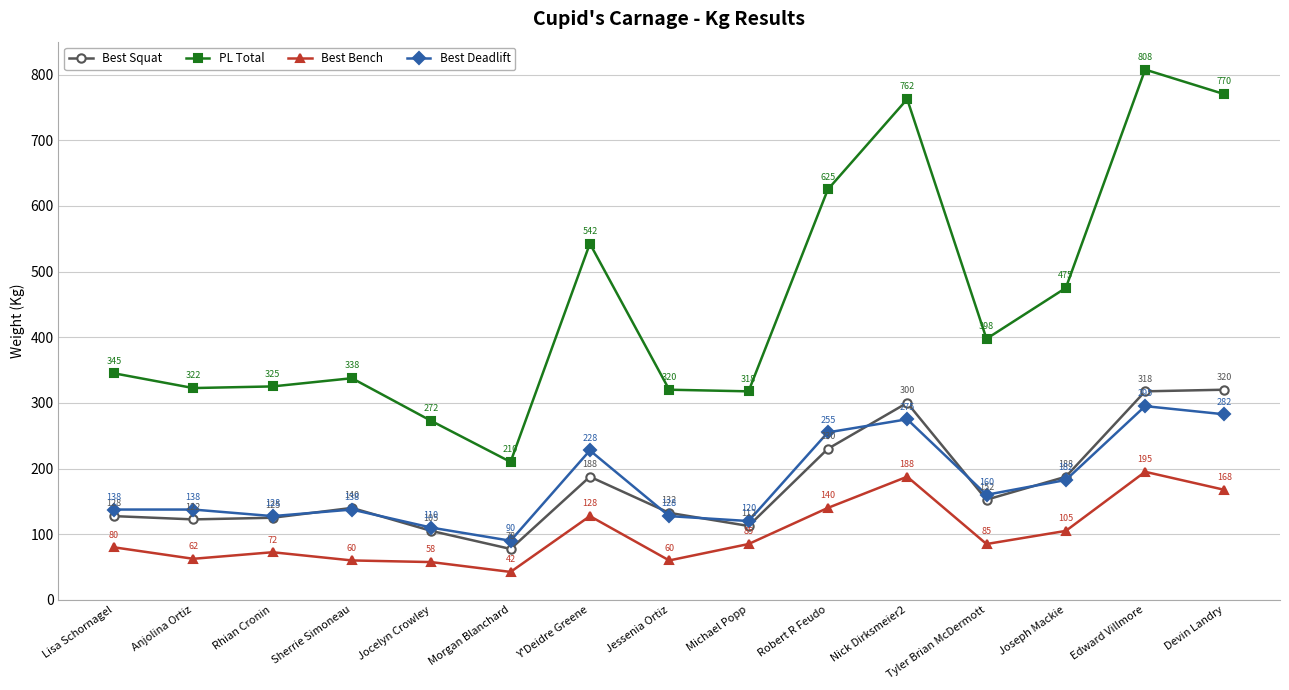

Which series has the widest spread of values?

PL Total